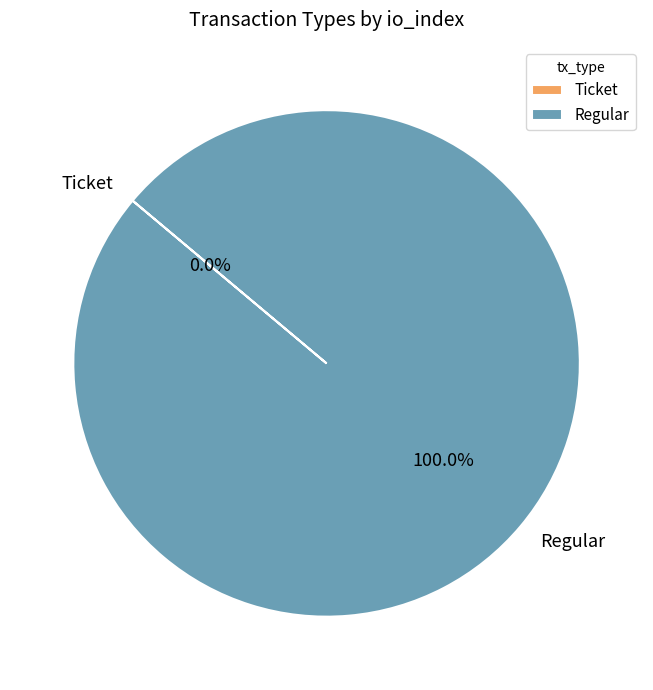

Which slice is the largest?

Regular